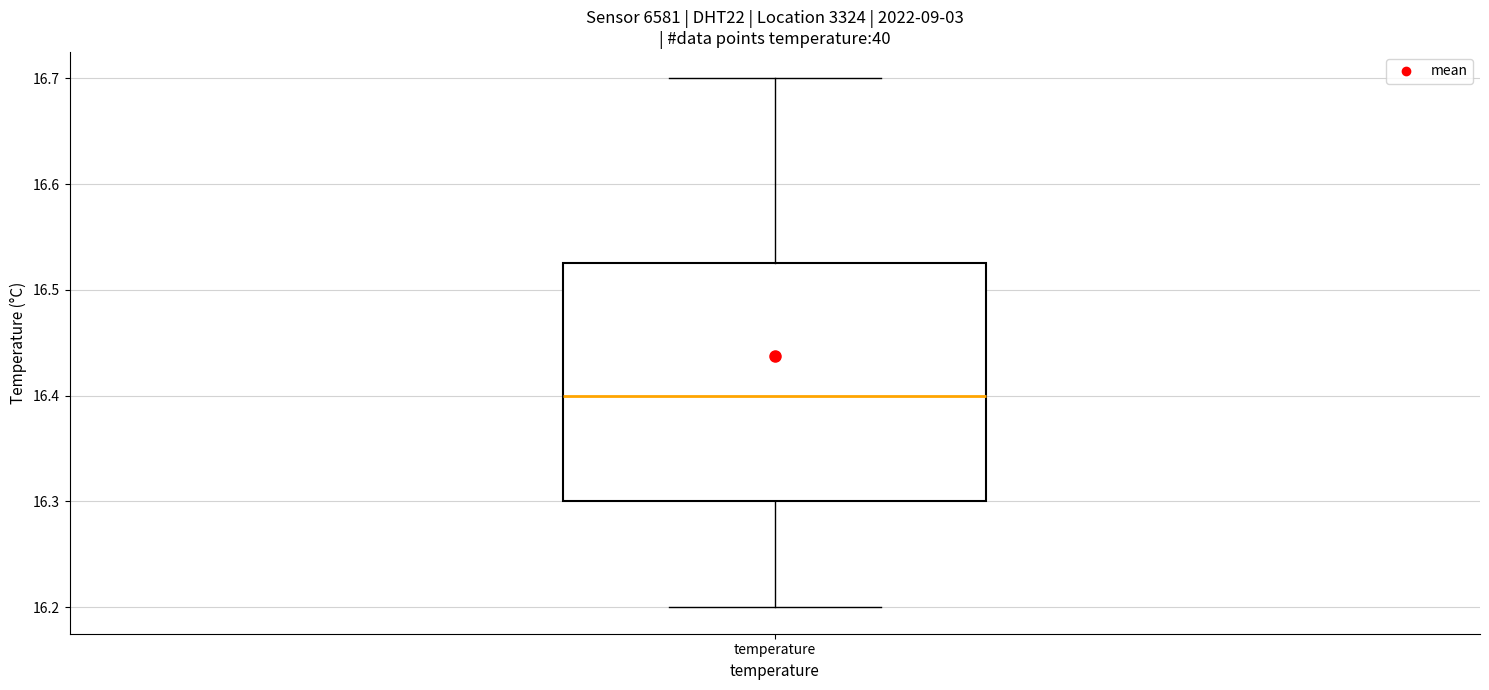

Read this box plot against the y-axis: the position of the median line, the range covered by the box, and the ends of both whiskers. The values are not printed on the chart, so give them approximately, as read against the axis.

median 16.40, box 16.30 to 16.53, whiskers 16.20 to 16.70